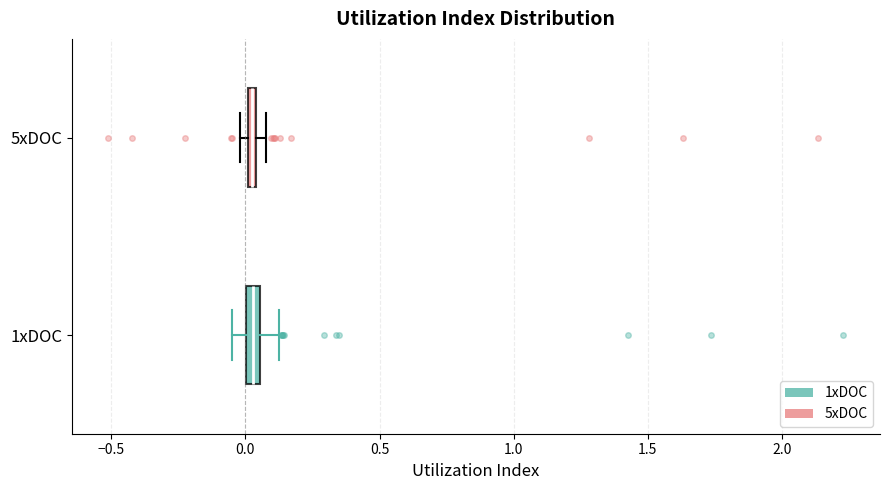

Where is the left edge of the box for 5xDOC on the x-axis? The values are not printed on the chart, so give them approximately, as read against the axis.

0.00